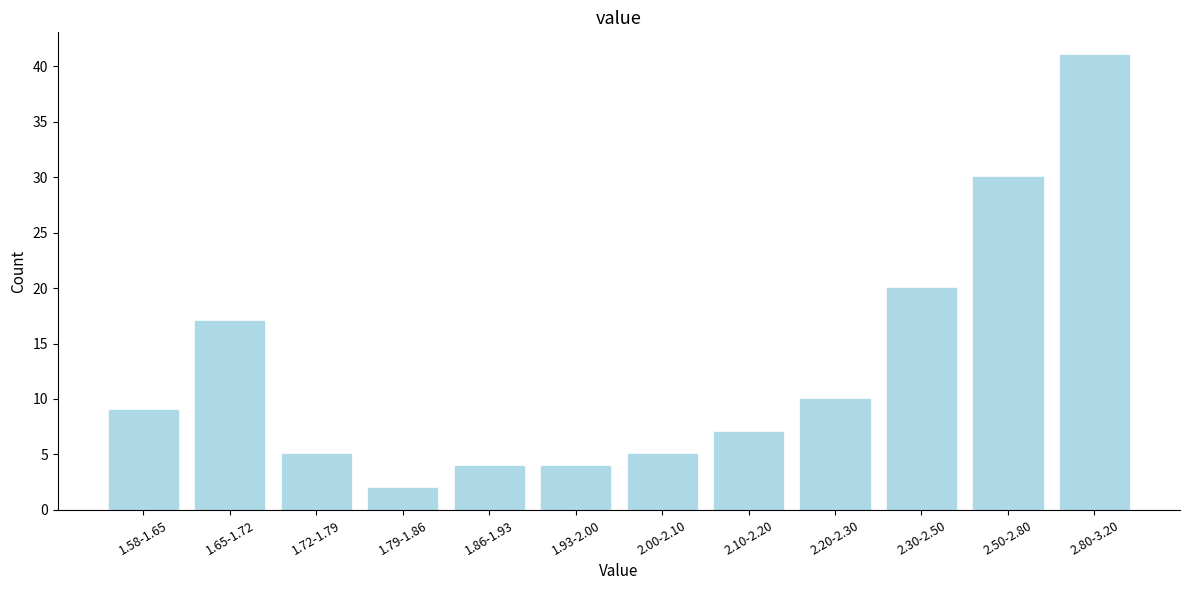

Reading right to left, what are all the values shown in this chart?

2.80-3.20=41	2.50-2.80=30	2.30-2.50=20	2.20-2.30=10	2.10-2.20=7	2.00-2.10=5	1.93-2.00=4	1.86-1.93=4	1.79-1.86=2	1.72-1.79=5	1.65-1.72=17	1.58-1.65=9